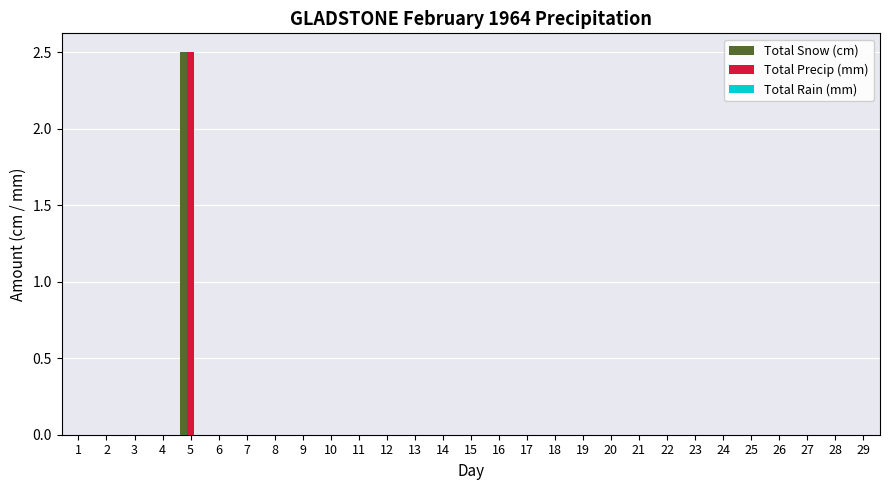

What is the maximum value shown in the chart?

2.5